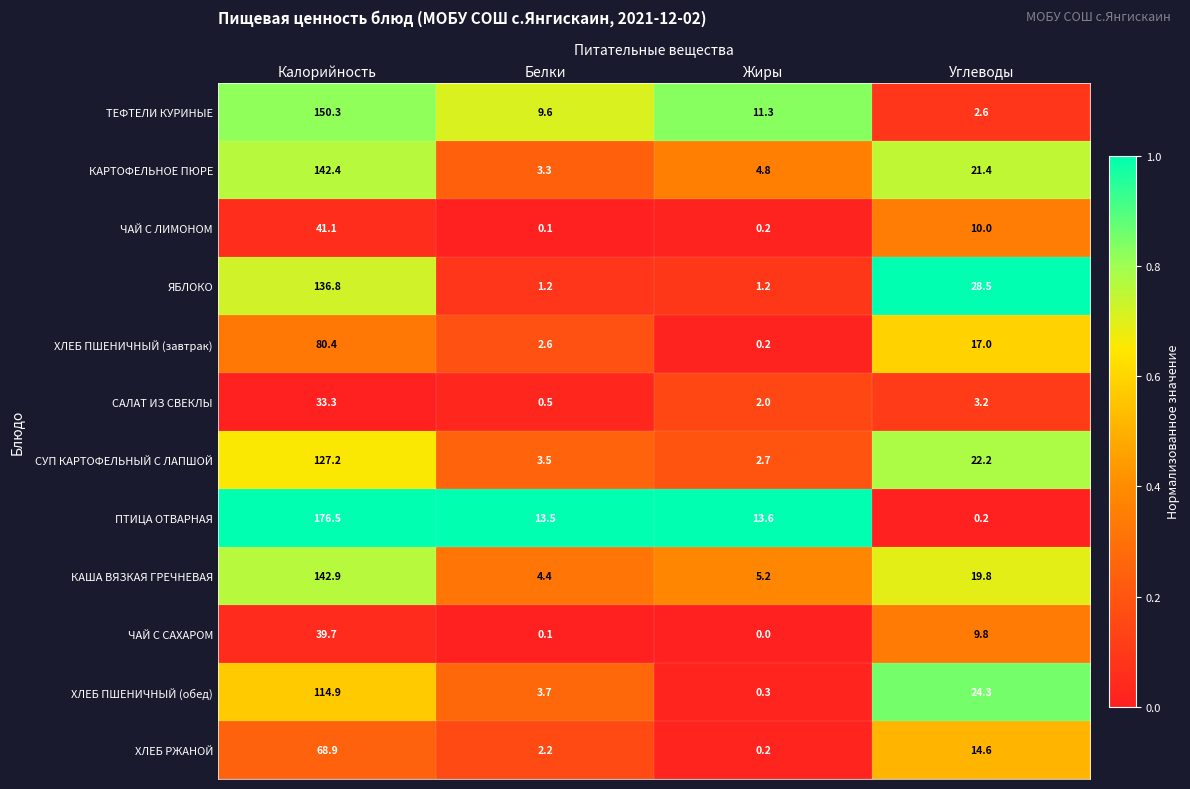

The value of ХЛЕБ ПШЕНИЧНЫЙ (обед) at Углеводы is 24.3. True or false?

True